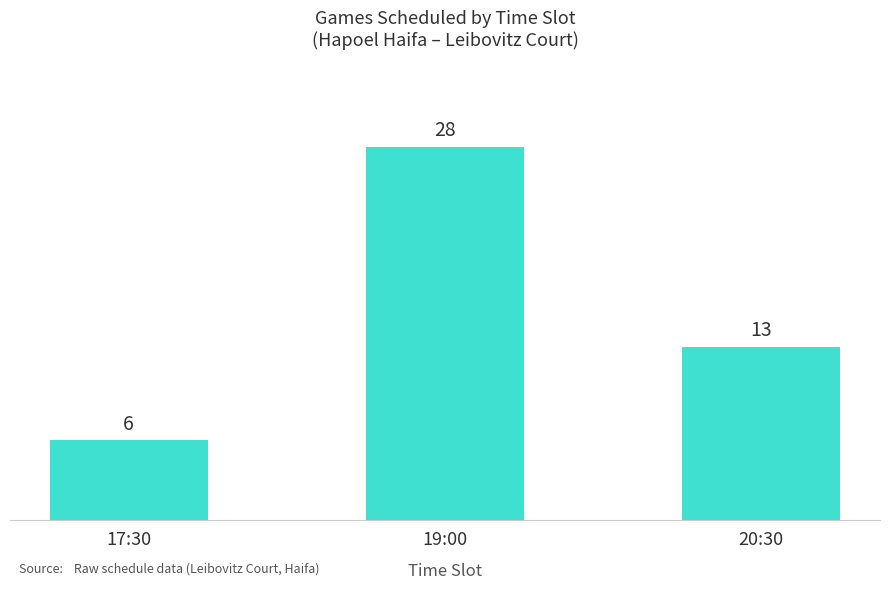

How many bars are there in total?

3